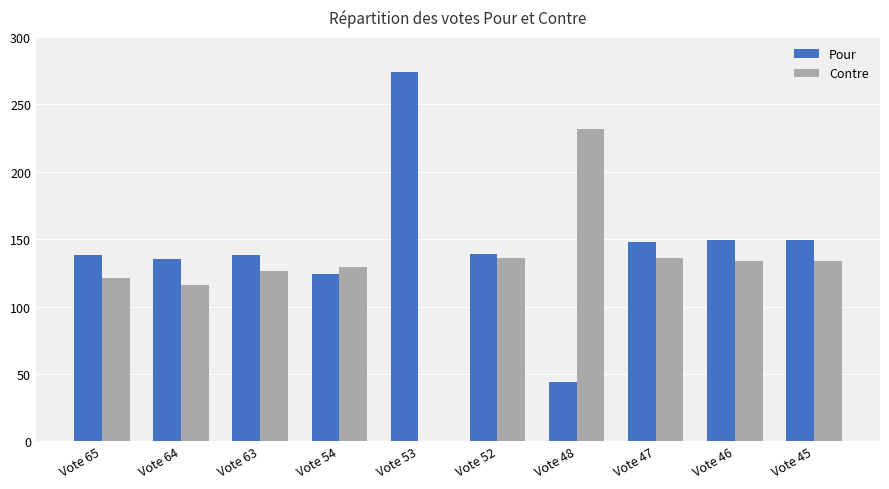

Are the bars horizontal?

No